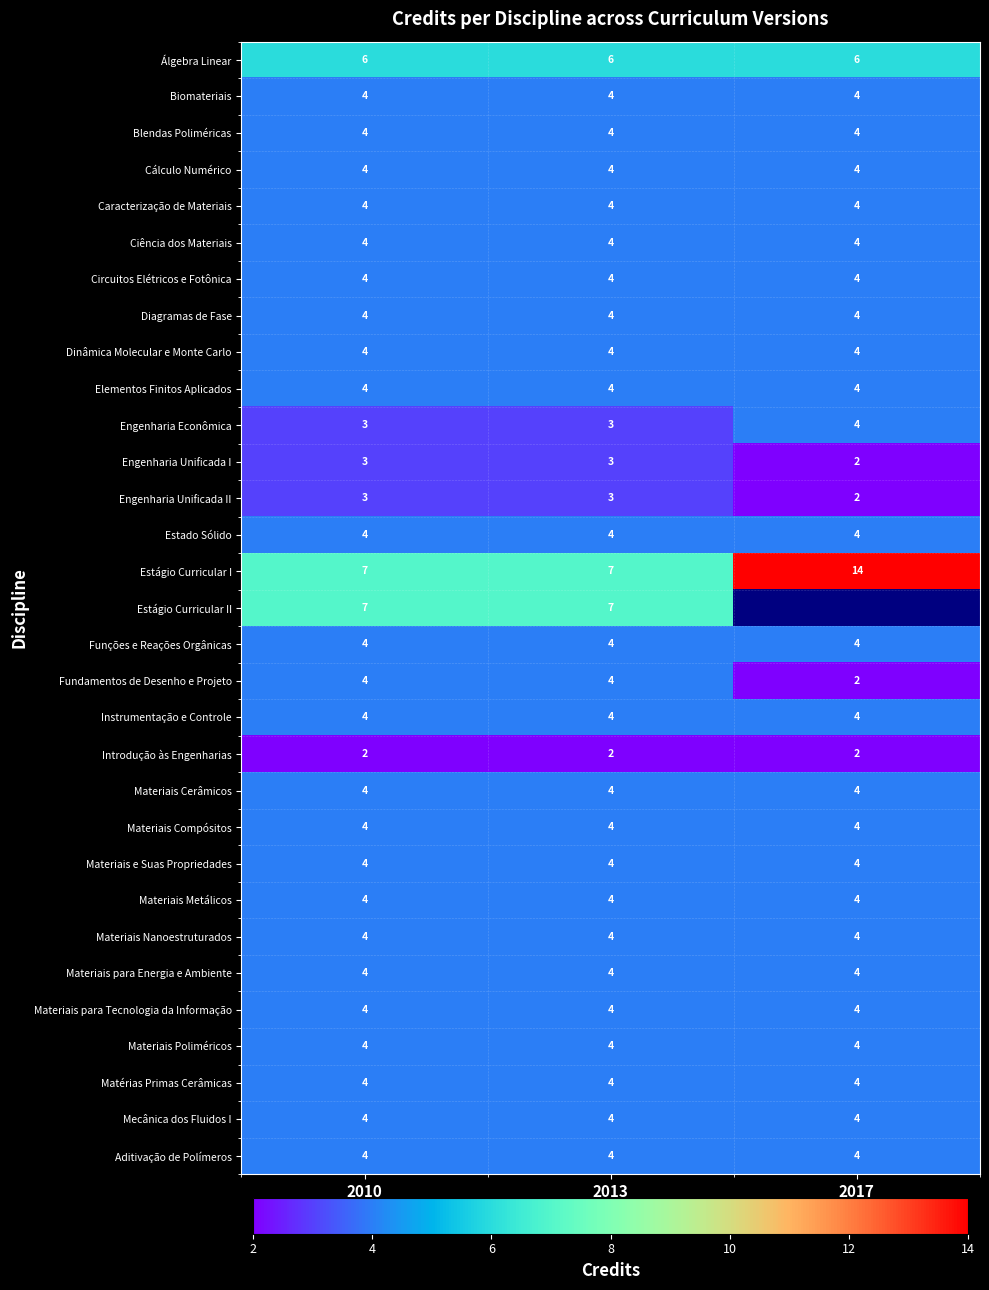

What is the difference between the highest and lowest values at 2013?

5